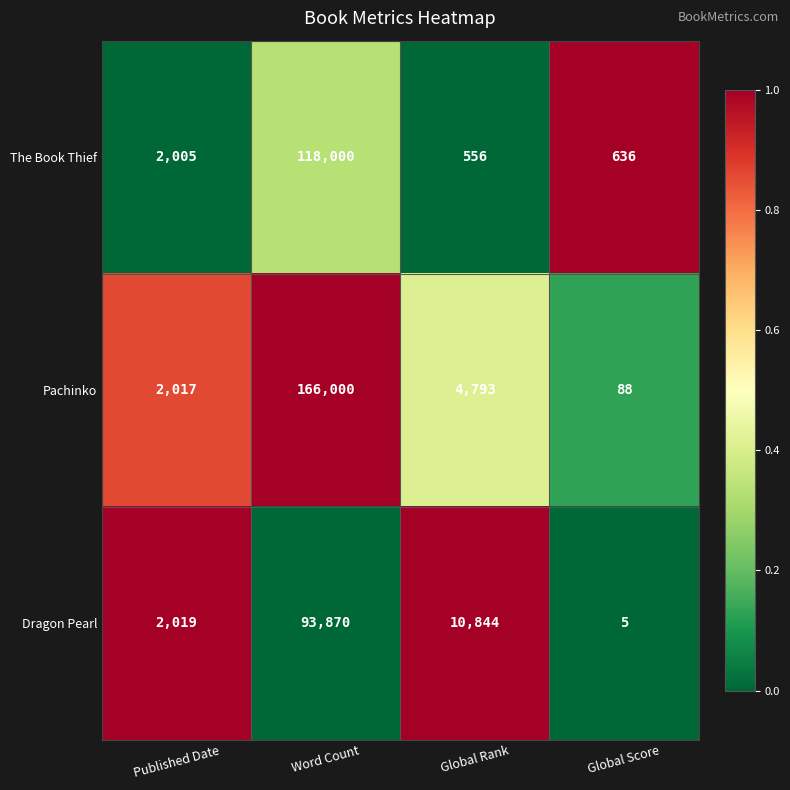

Which series changed the most between Global Rank and Global Score?

Dragon Pearl